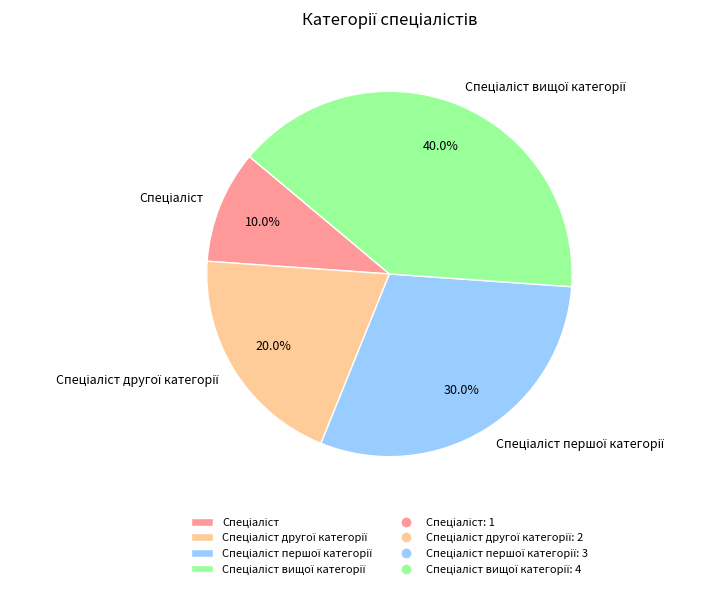

Is there any slice that represents more than half of the pie?

No